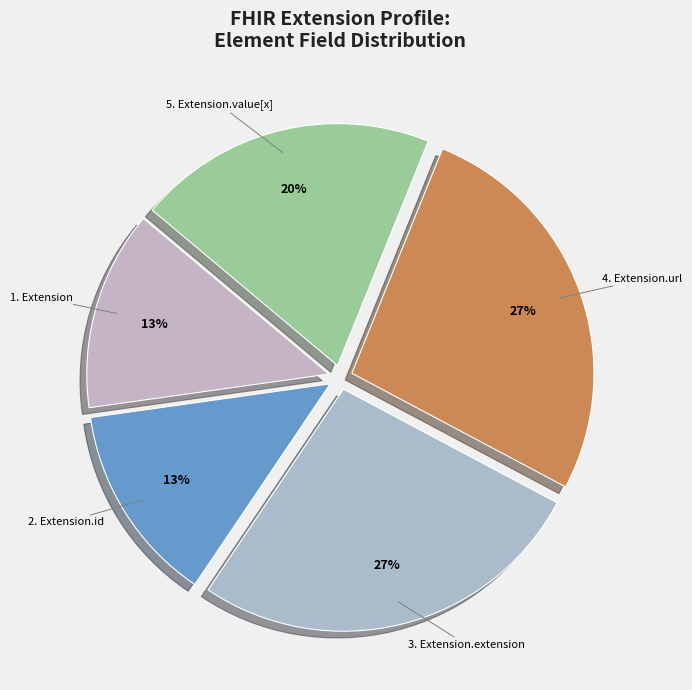

How many segments does this pie chart have?

5